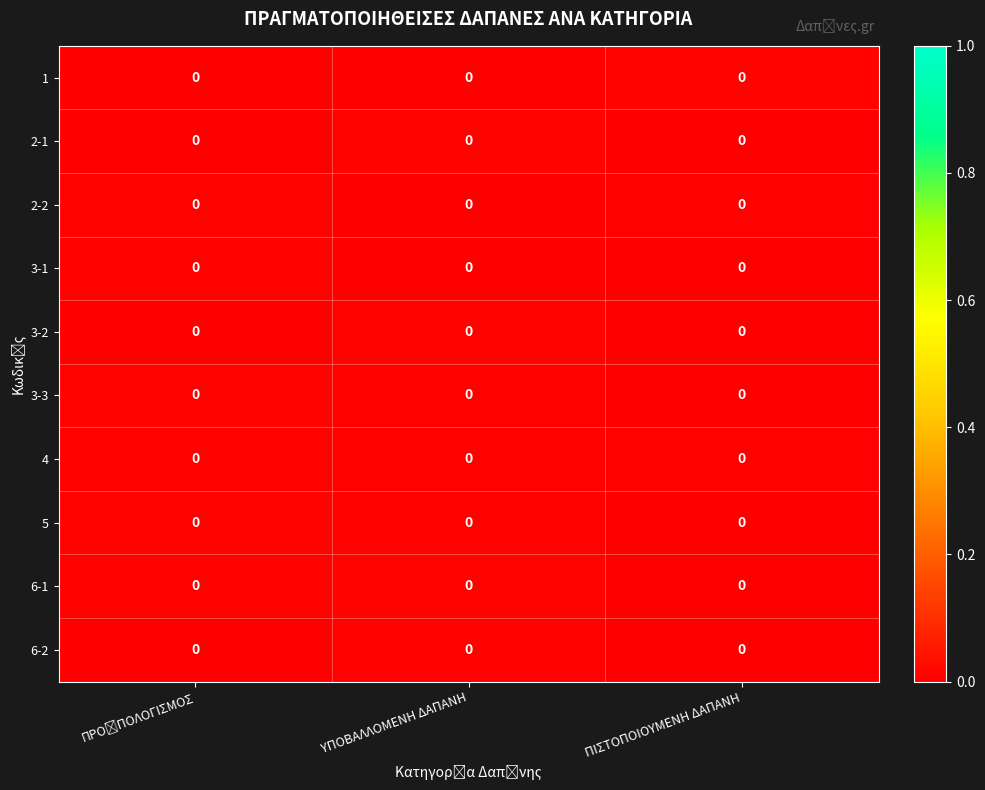

True or false: row_1 has a value of 0.0 at ΥΠΟΒΑΛΛΟΜΕΝΗ ΔΑΠΑΝΗ.

True